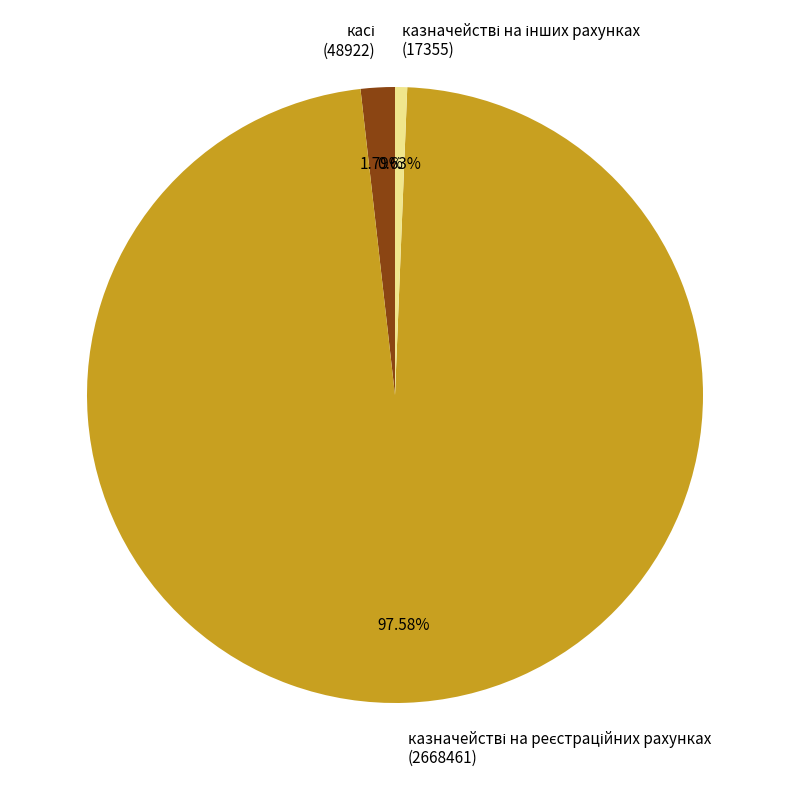

Is there a majority slice in this chart?

Yes